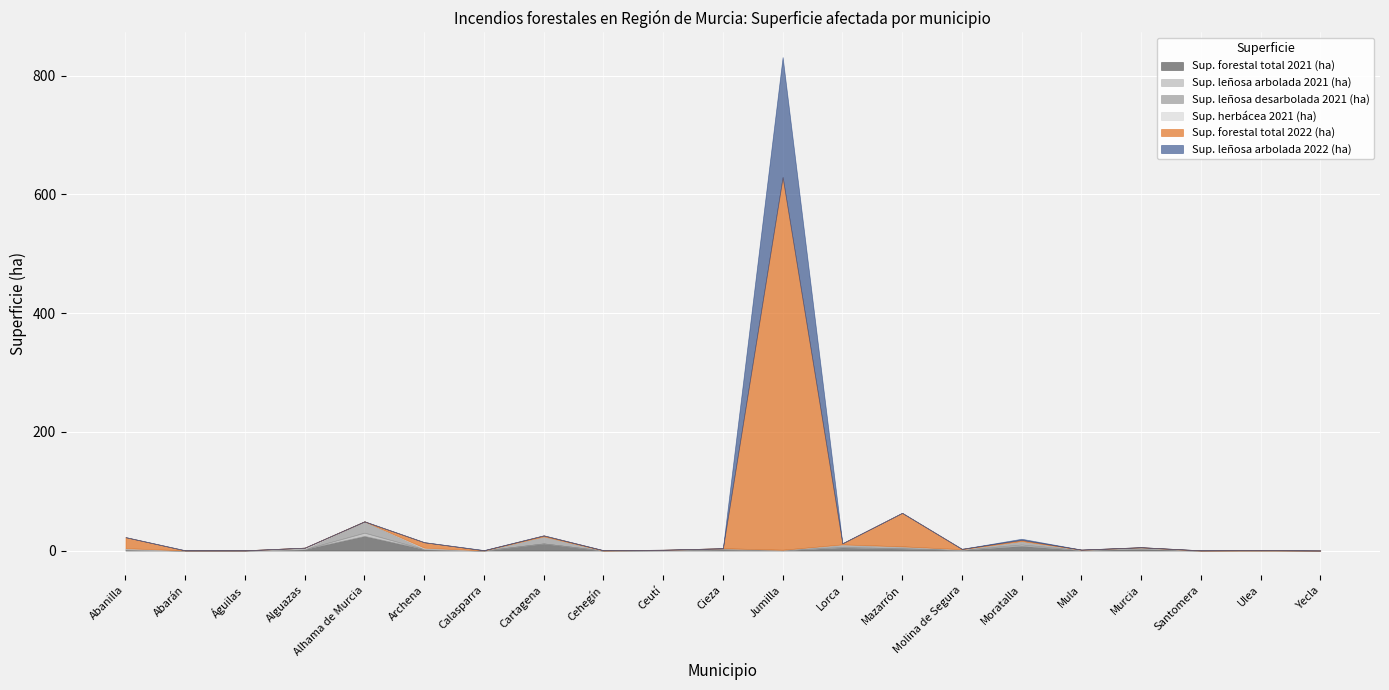

Which has a higher value, Abarán or Yecla?

Abarán